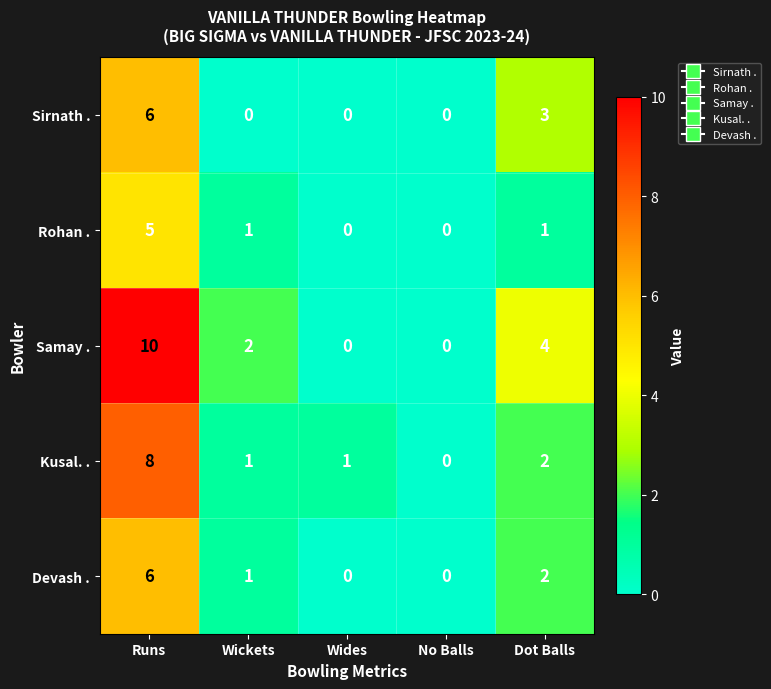

Reading left to right, list all the values displayed in this chart.

Sirnath .: Runs=6	Wickets=0	Wides=0	No Balls=0	Dot Balls=3
Rohan .: Runs=5	Wickets=1	Wides=0	No Balls=0	Dot Balls=1
Samay .: Runs=10	Wickets=2	Wides=0	No Balls=0	Dot Balls=4
Kusal. .: Runs=8	Wickets=1	Wides=1	No Balls=0	Dot Balls=2
Devash .: Runs=6	Wickets=1	Wides=0	No Balls=0	Dot Balls=2